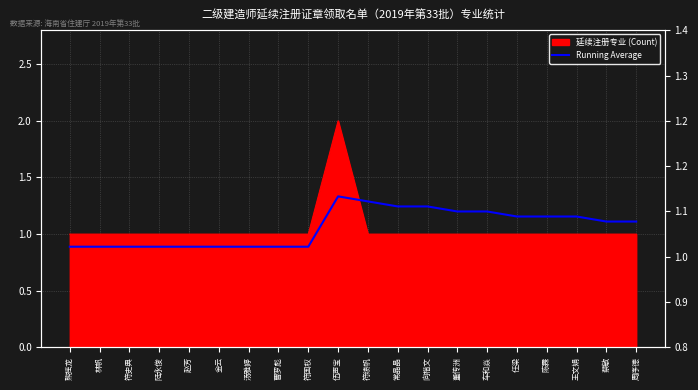

What is the minimum value shown in the chart?

1.0